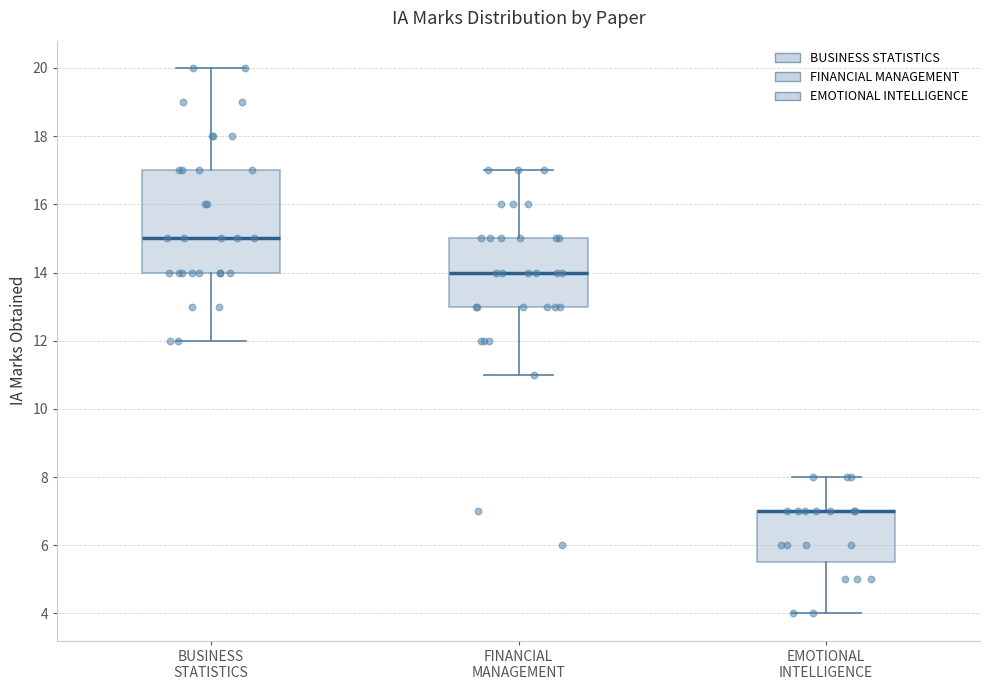

Reading left to right, read every box against the y-axis: the position of its median line, the range the box covers, and the ends of its whiskers. The values are not printed on the chart, so give them approximately, as read against the axis.

BUSINESS STATISTICS: median 15.0, box 14.0 to 17.0, whiskers 12.0 to 20.0
FINANCIAL MANAGEMENT: median 14.0, box 13.0 to 15.0, whiskers 11.0 to 17.0
EMOTIONAL INTELLIGENCE: median 7.0 (drawn on the box's upper edge), box 5.6 to 7.0, whiskers 4.0 to 8.0